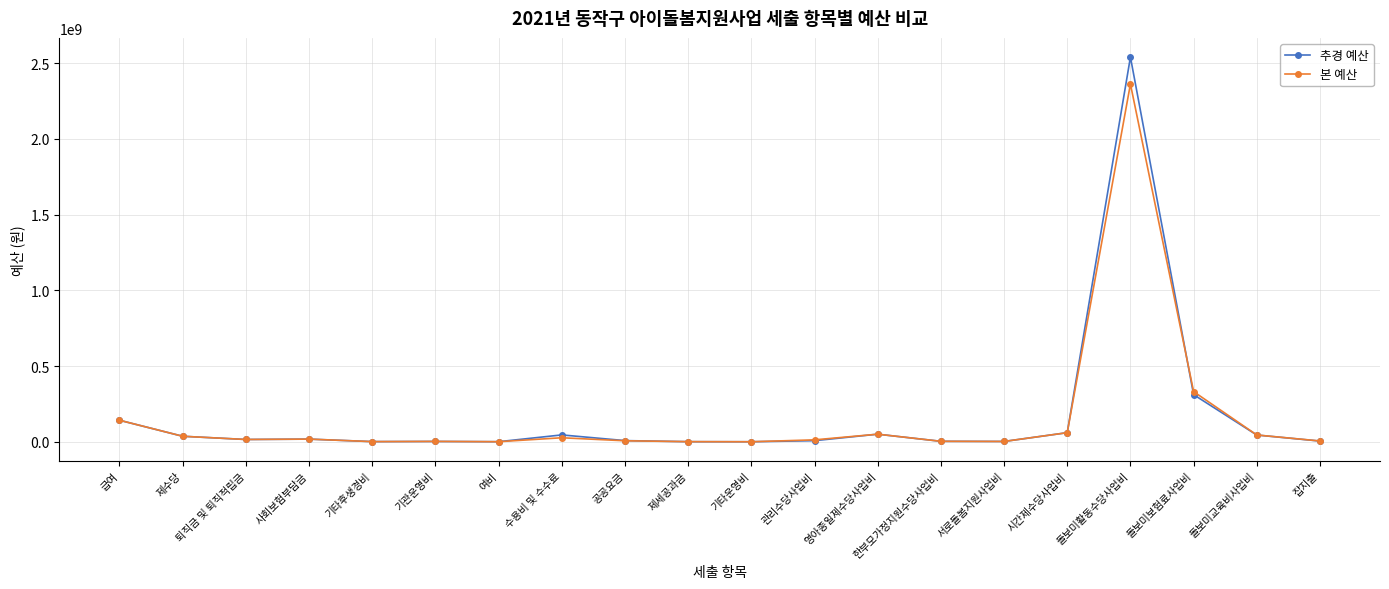

Is it true that 추경 예산 equals 311040000 at 돌보미보험료사업비?

True